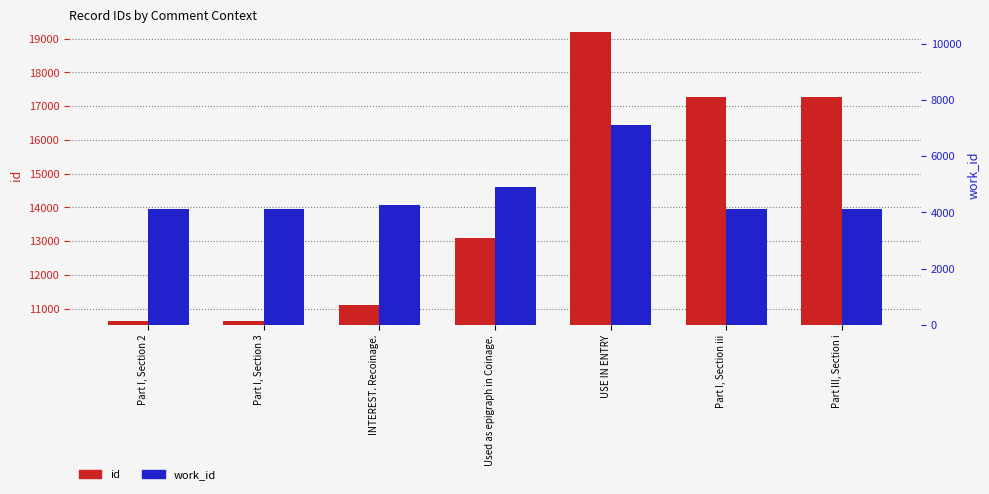

List the series in order of their peak value, lowest first.

work_id, id